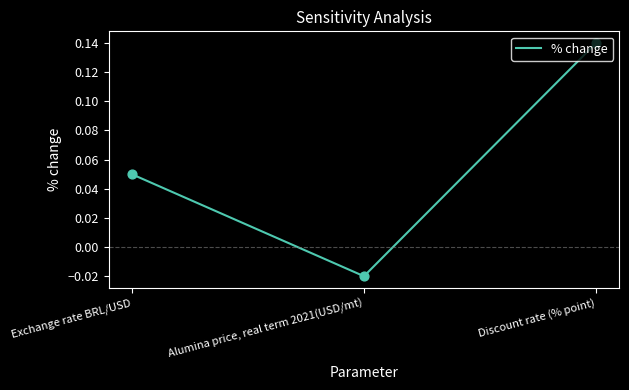

What is the change in value from Exchange rate BRL/USD to Alumina price, real term 2021(USD/mt)?

-0.1